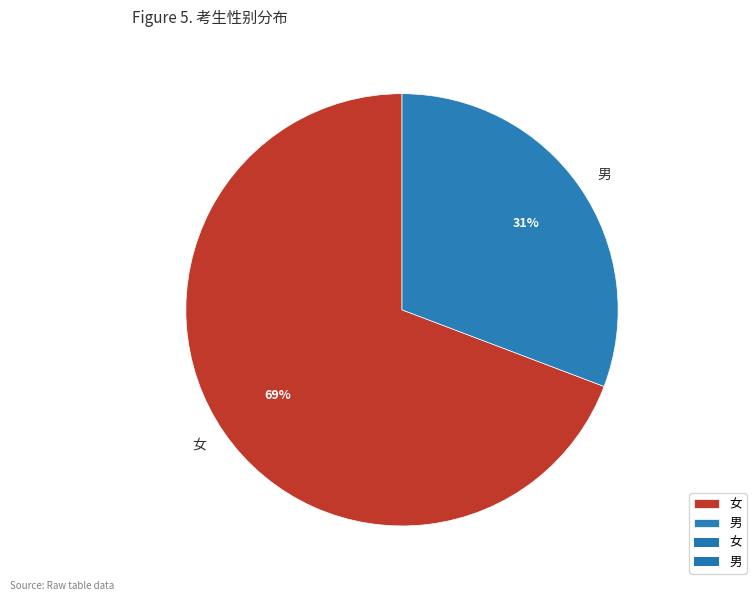

To the nearest percent, what percentage of the pie is 女?

69%